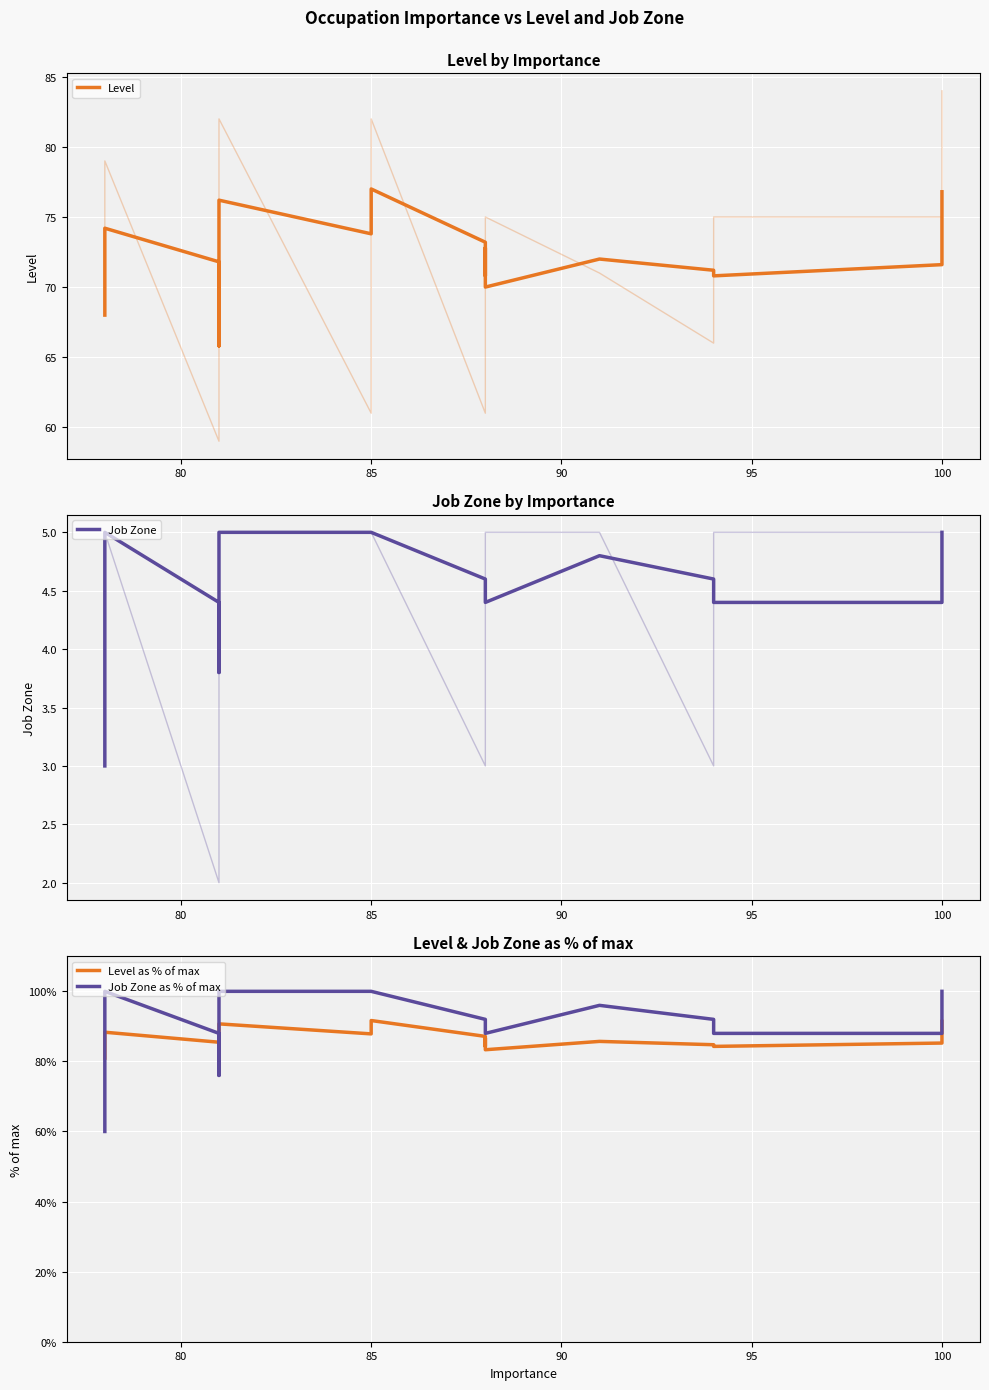

True or false: Level and Level as % of max intersect in this chart.

False